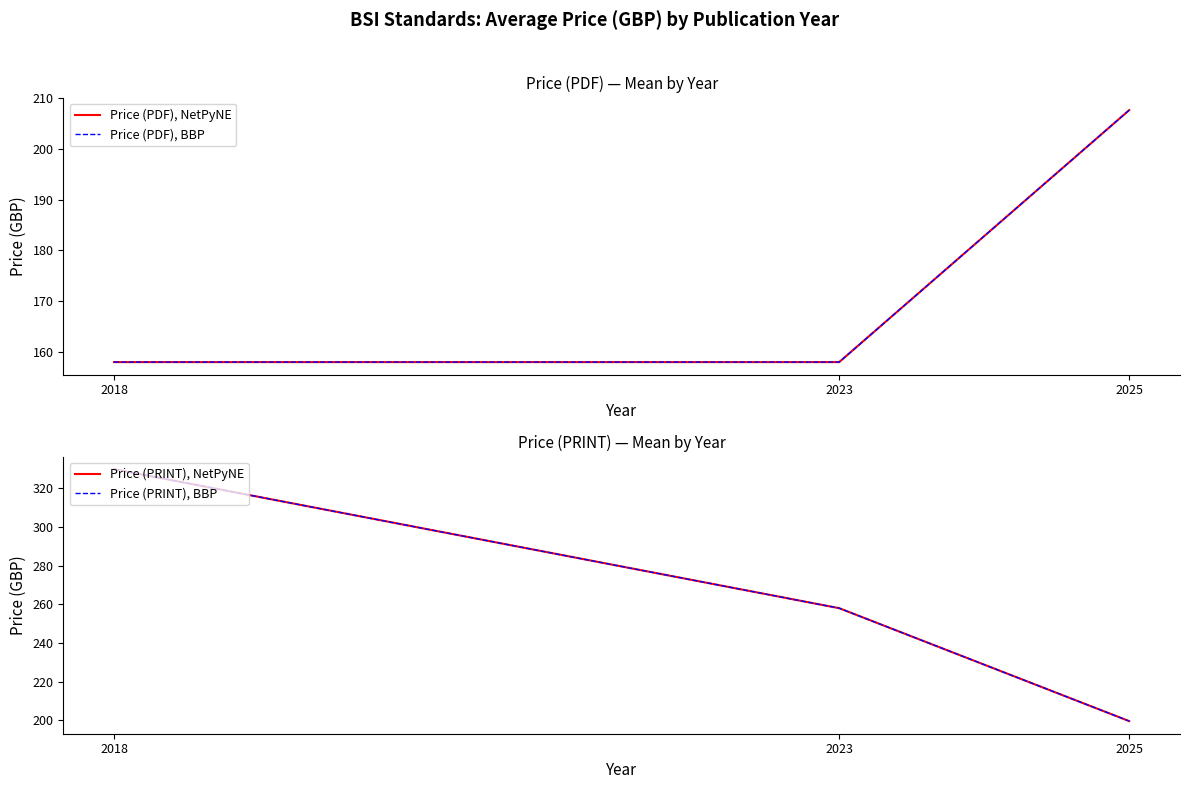

How many data points in Price (PRINT), NetPyNE are less than 258?

1